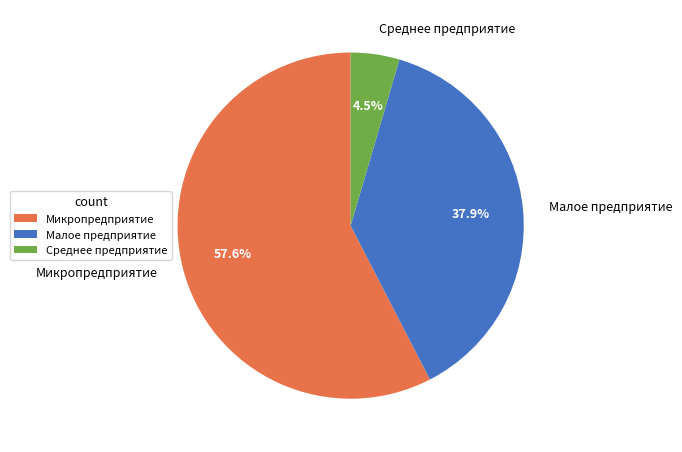

The Микропредприятие slice represents 66% of the pie. True or false?

False